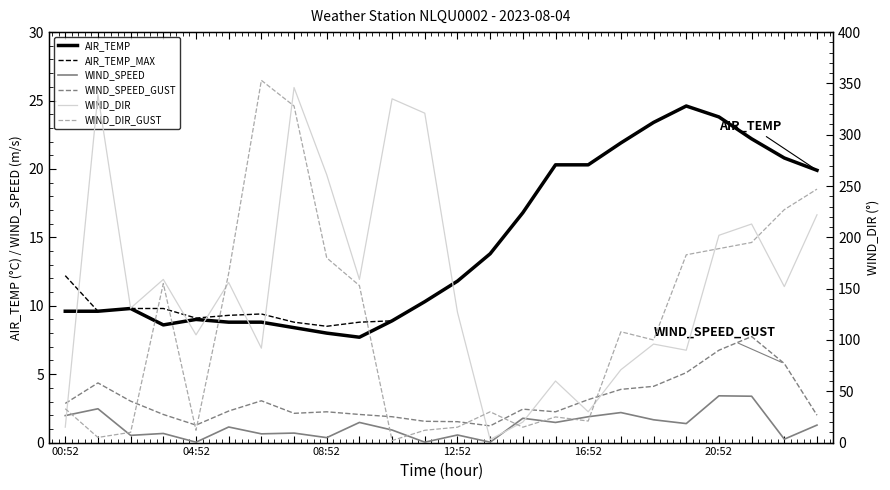

What is the difference between the maximum and minimum values in the AIR_TEMP_MAX series?

16.1